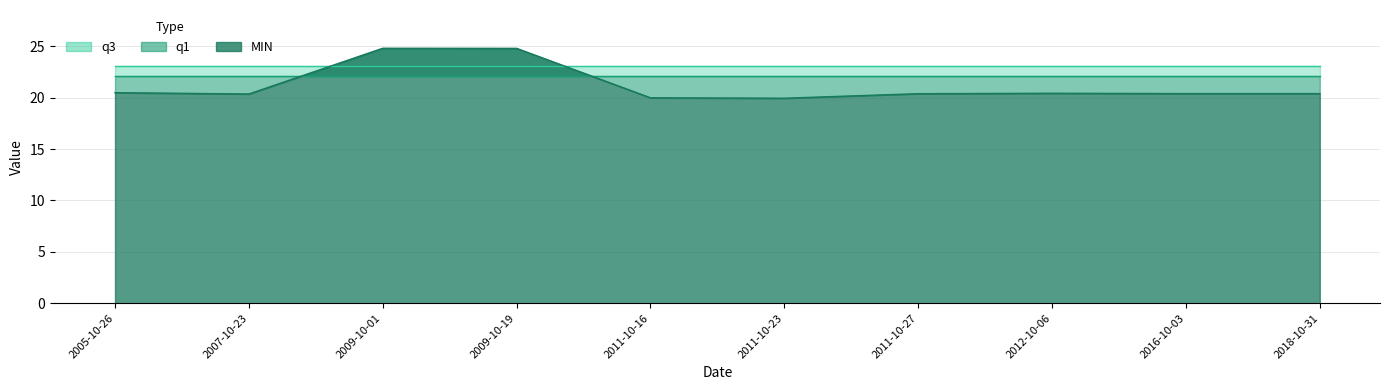

What is the label of the 2nd point from the right?

2016-10-03